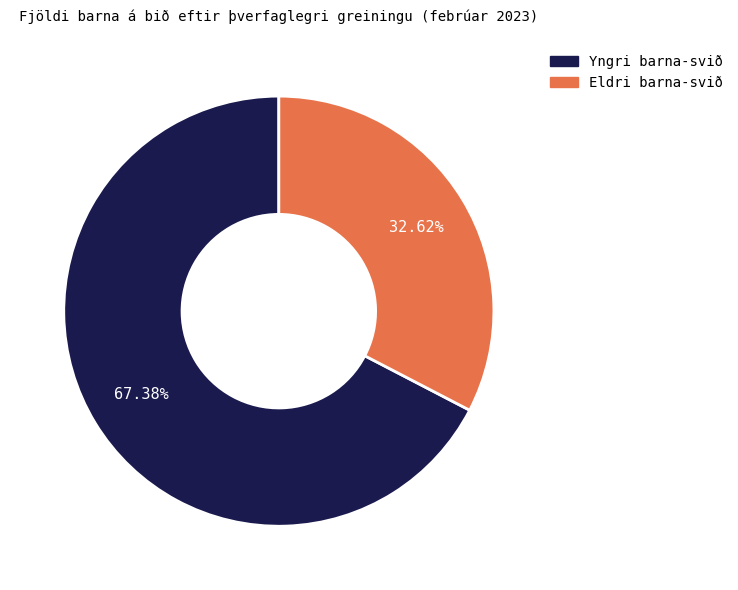

Count the number of slices in the pie.

2